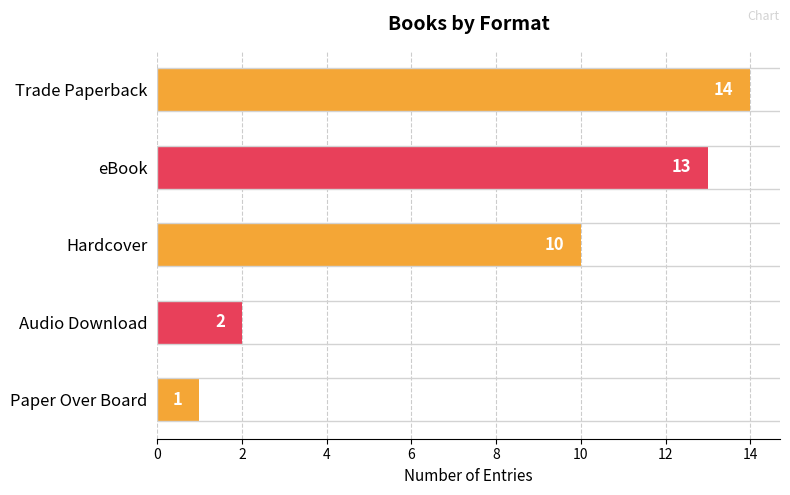

Read the value at Hardcover, to the nearest 5.

10